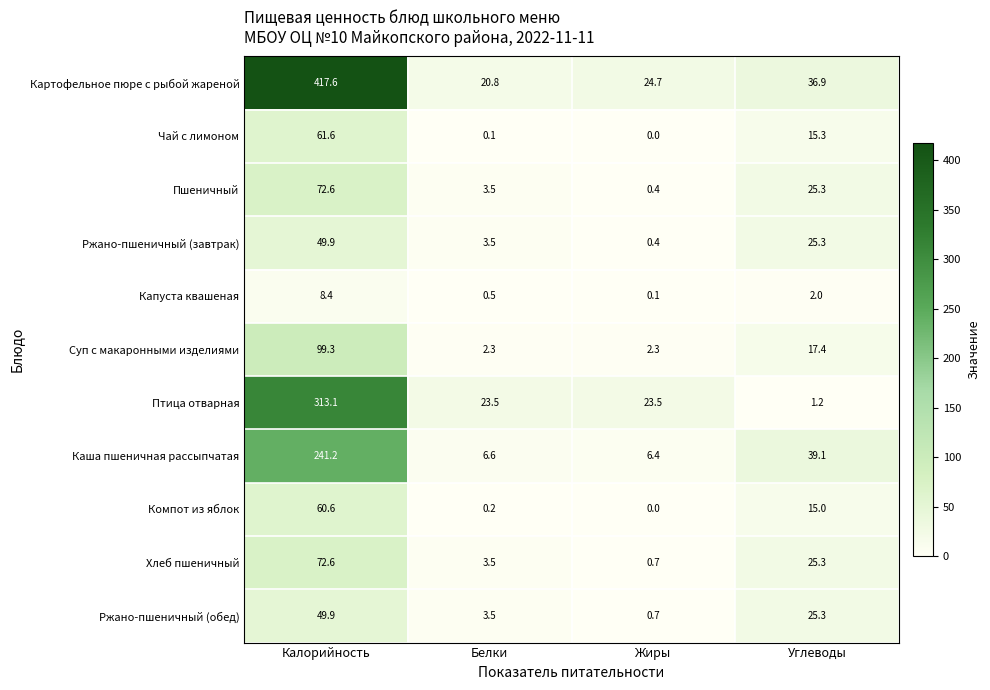

At how many categories does at least one series exceed 254?

1